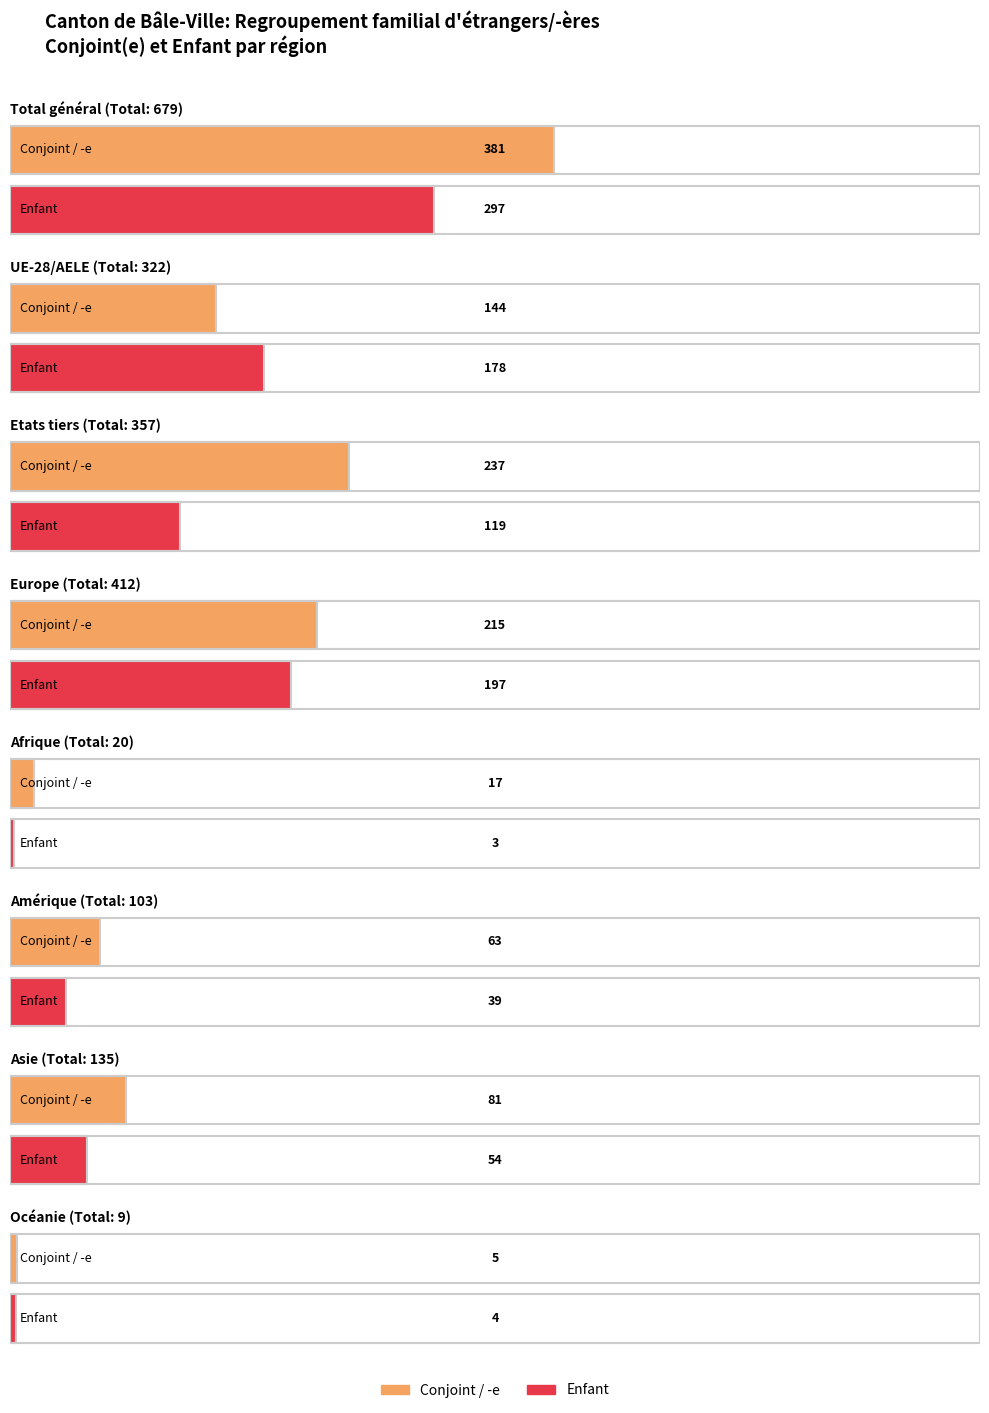

True or false: Total regroupement familial has a value of 150 at Amérique.

False